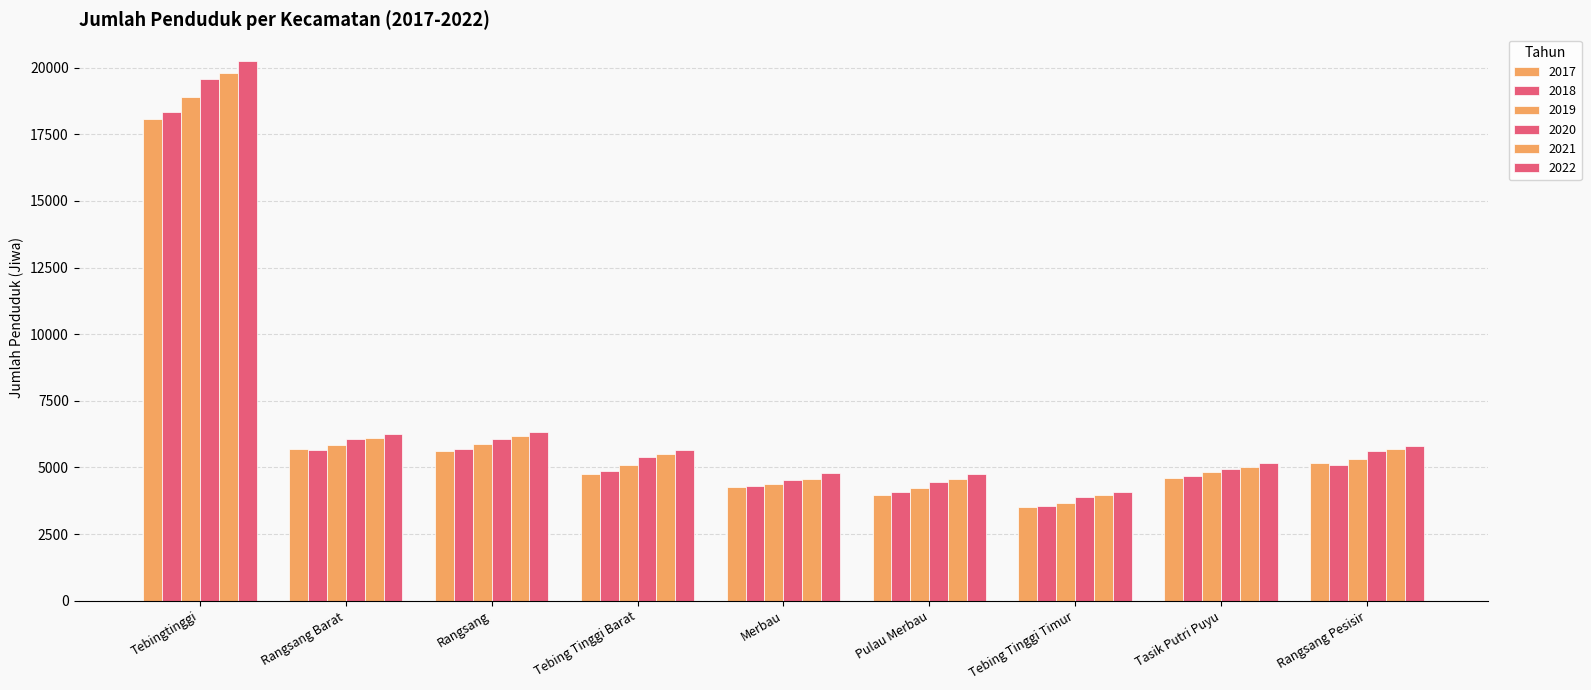

What is the smallest value displayed?

3498